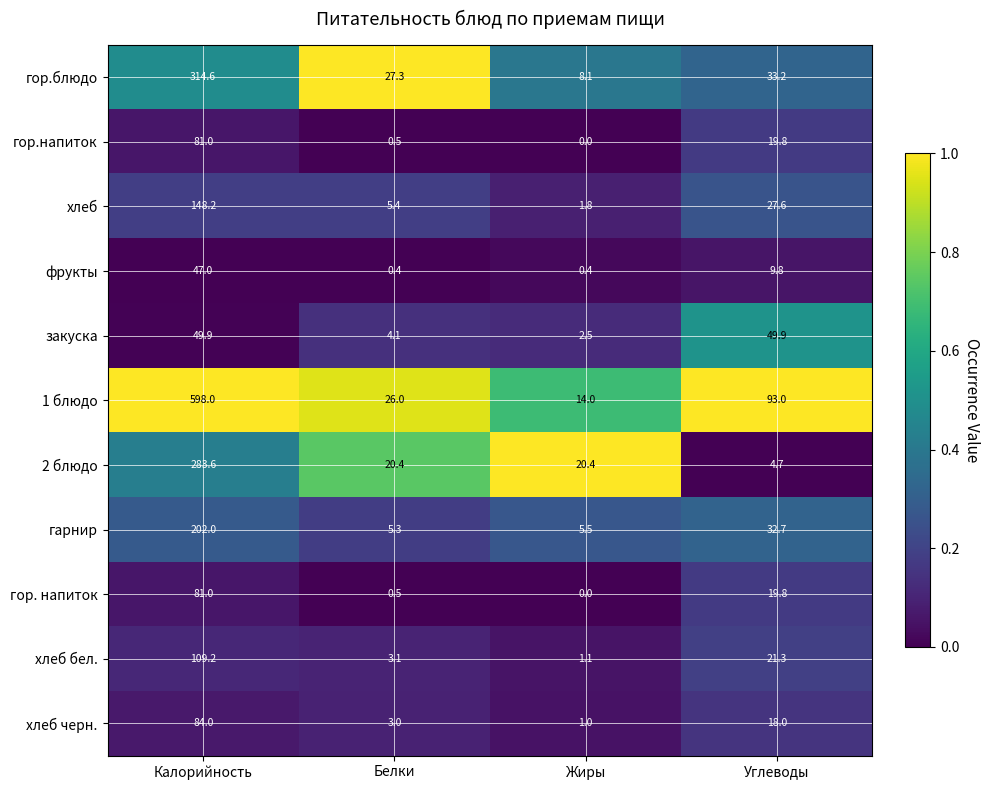

Which series has the largest total across all categories?

1 блюдо